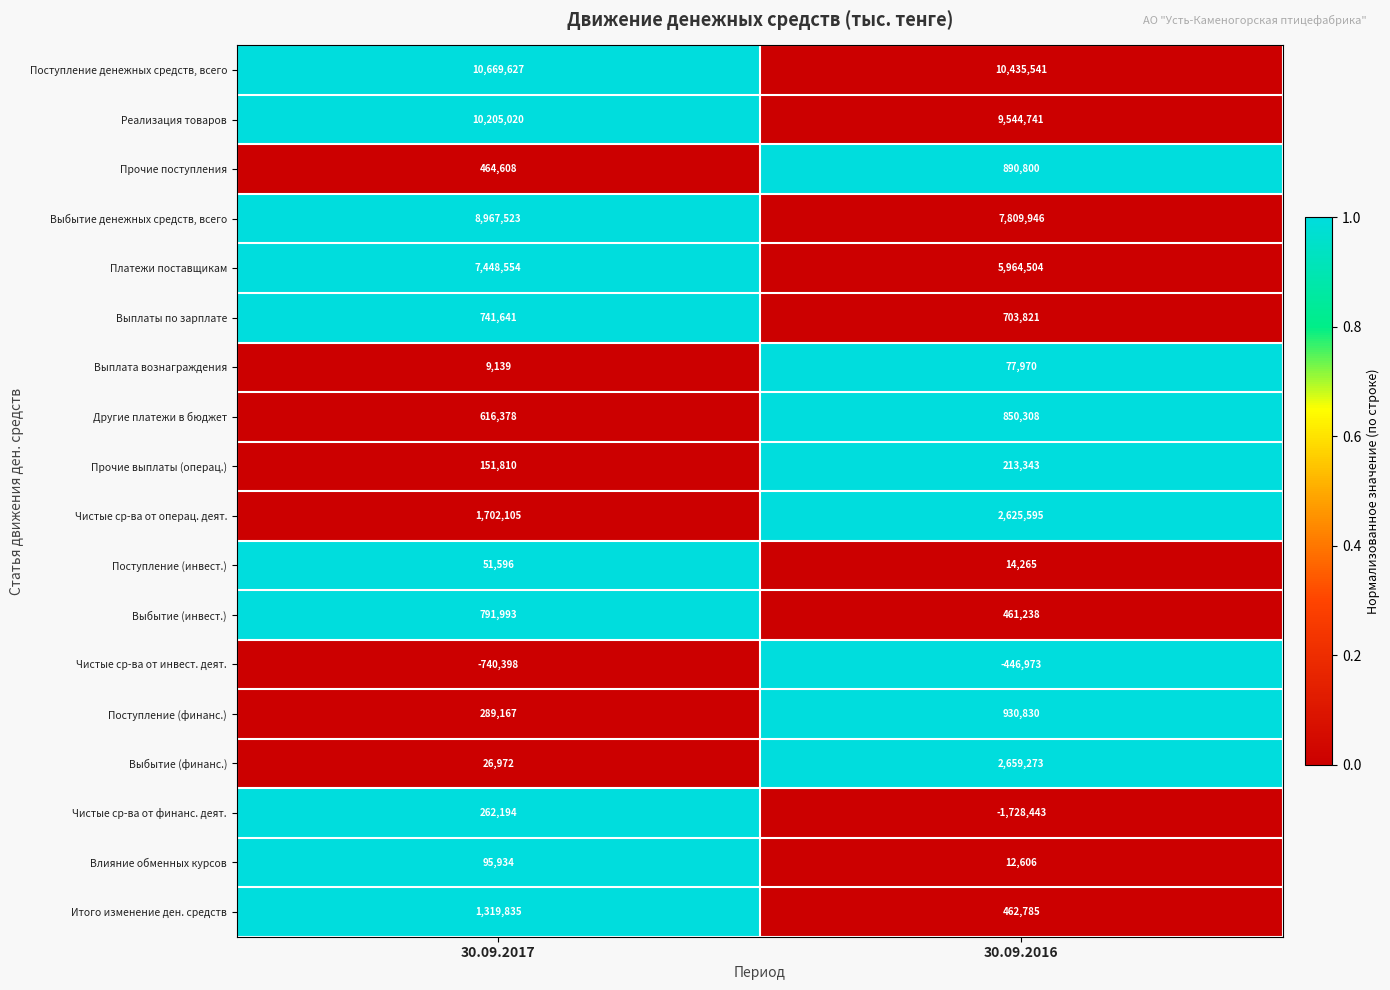

Is the value of Прочие поступления at 30.09.2016 greater than the value of Выплаты по зарплате at 30.09.2016?

Yes